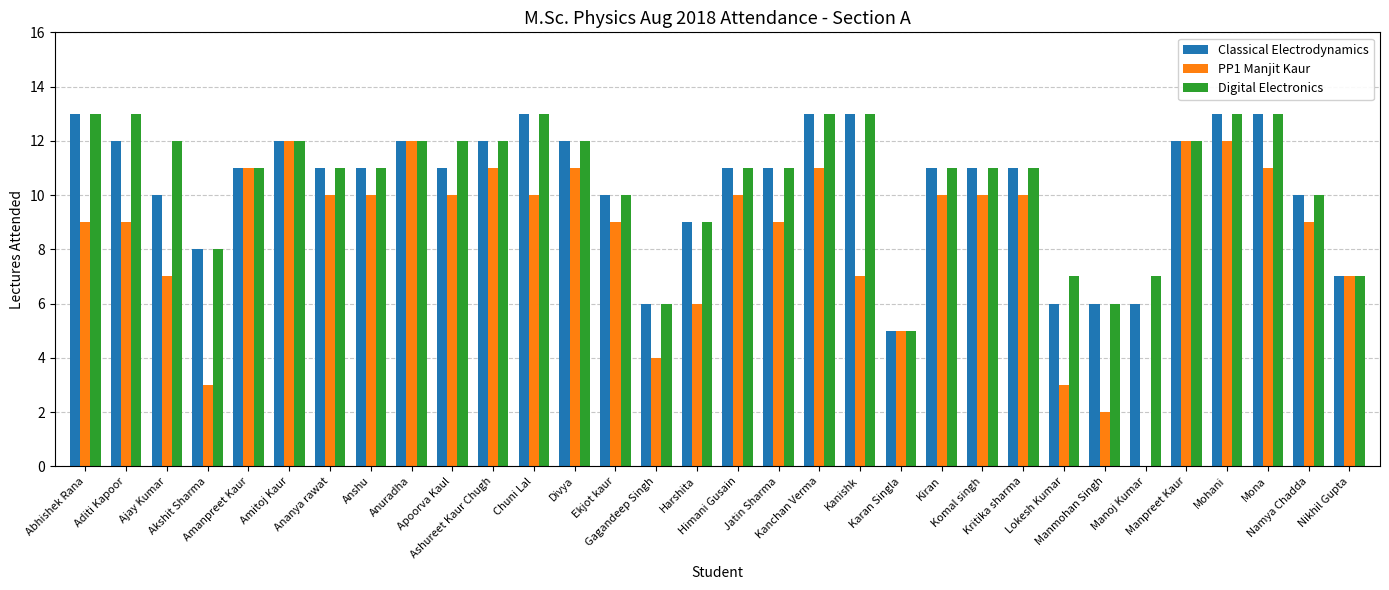

What is the maximum value for Digital Electronics?

13